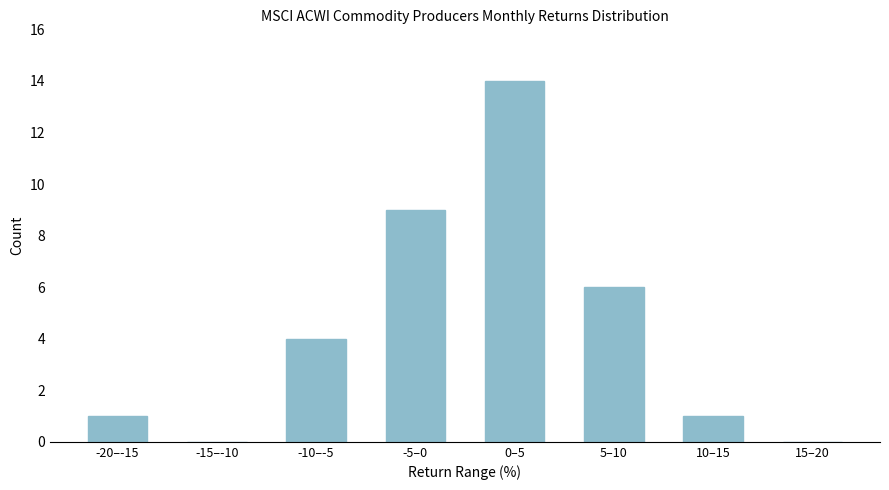

Reading left to right, what are all the values shown in this chart?

-20–-15=1	-15–-10=0	-10–-5=4	-5–0=9	0–5=14	5–10=6	10–15=1	15–20=0